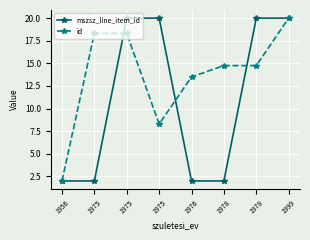

The id series shows 14.8 at 1978. True or false?

True